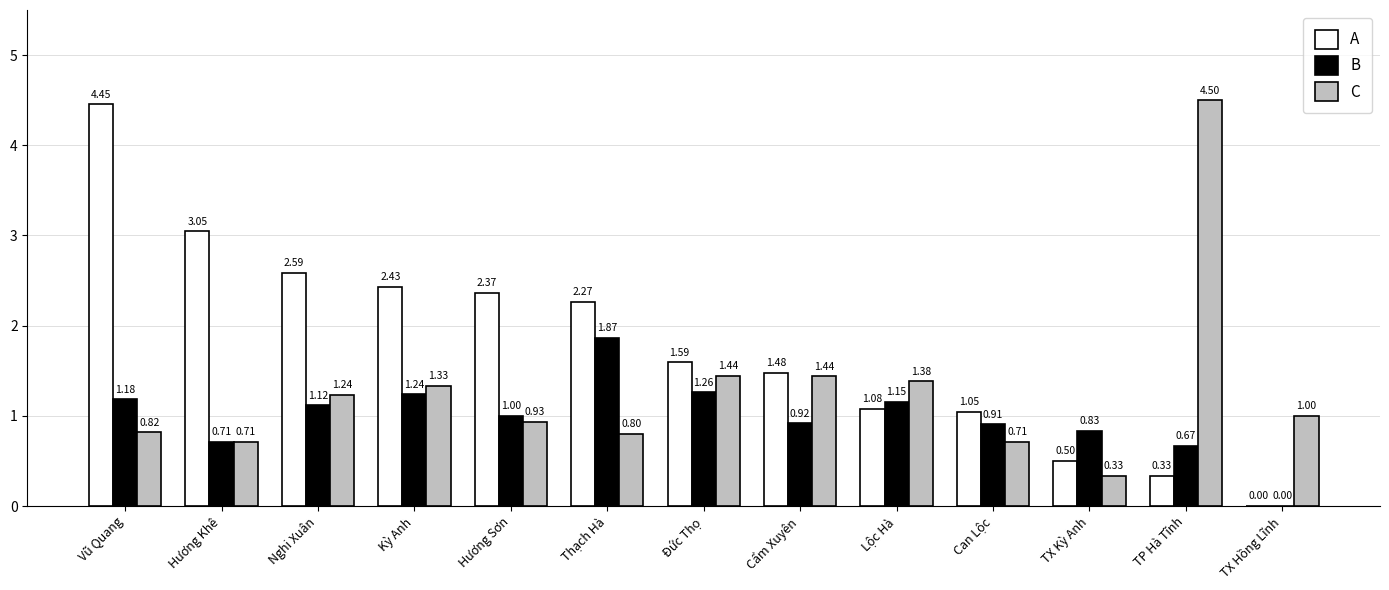

Which series has the widest spread of values?

A